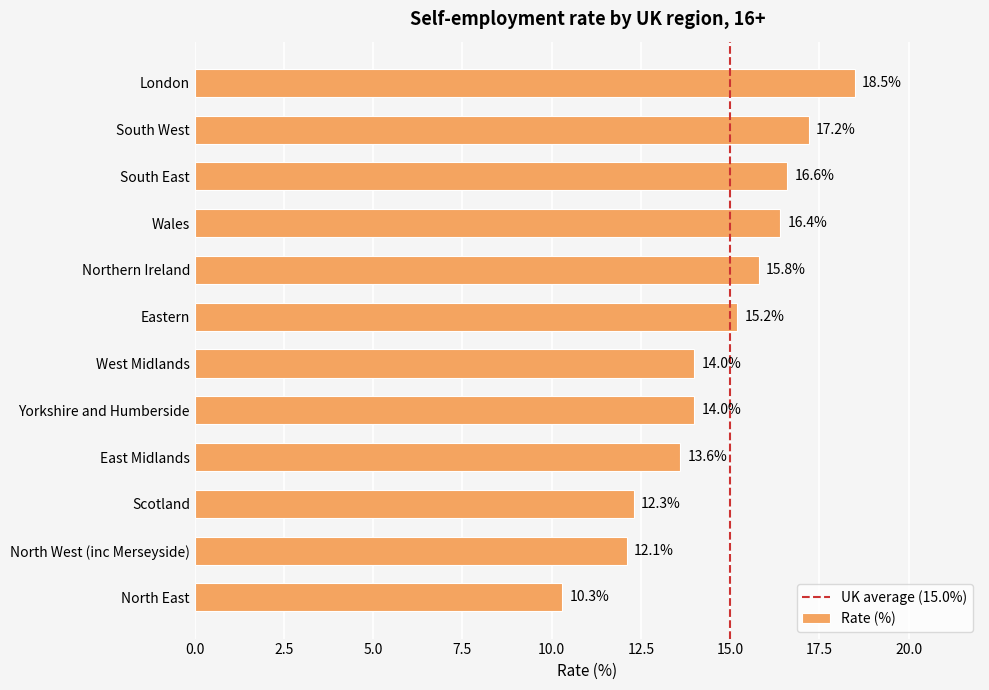

The chart shows a value of 15.2 at Eastern. True or false?

True